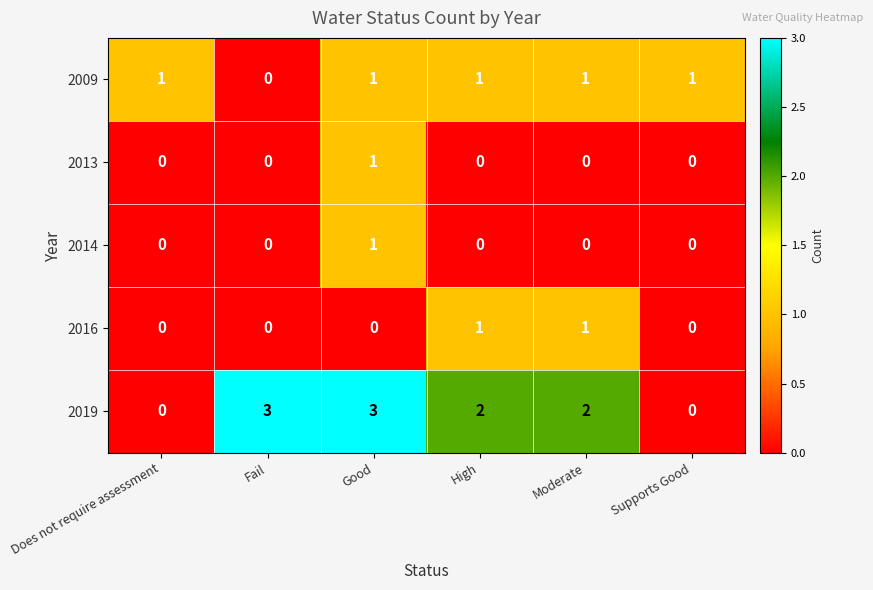

How many 2016 values are between 0 and 1?

6